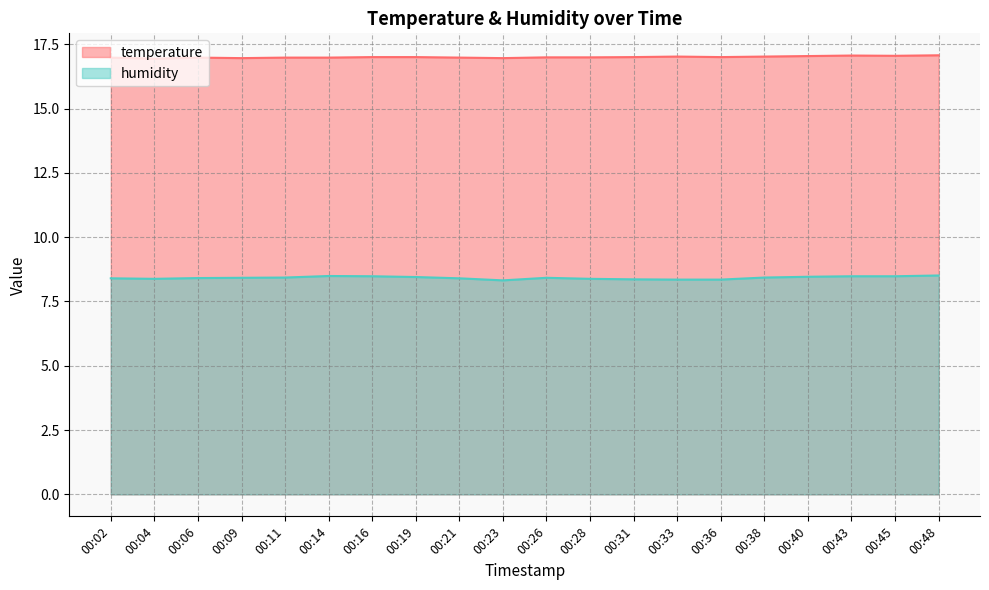

True or false: humidity and temperature intersect in this chart.

False